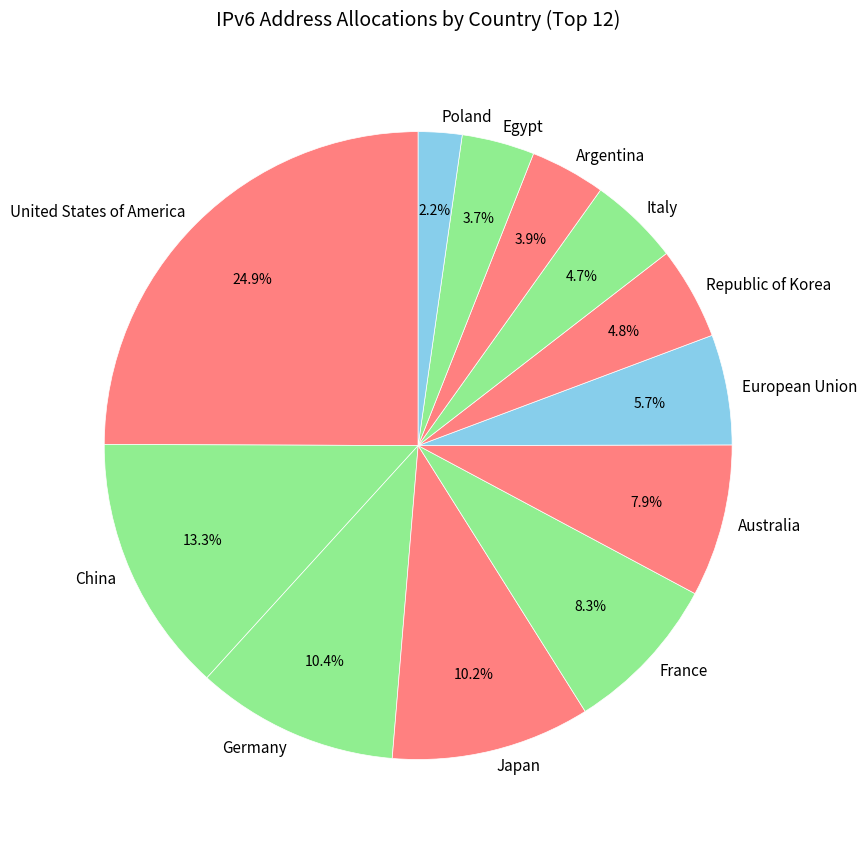

Between Japan and Republic of Korea, which is larger?

Japan